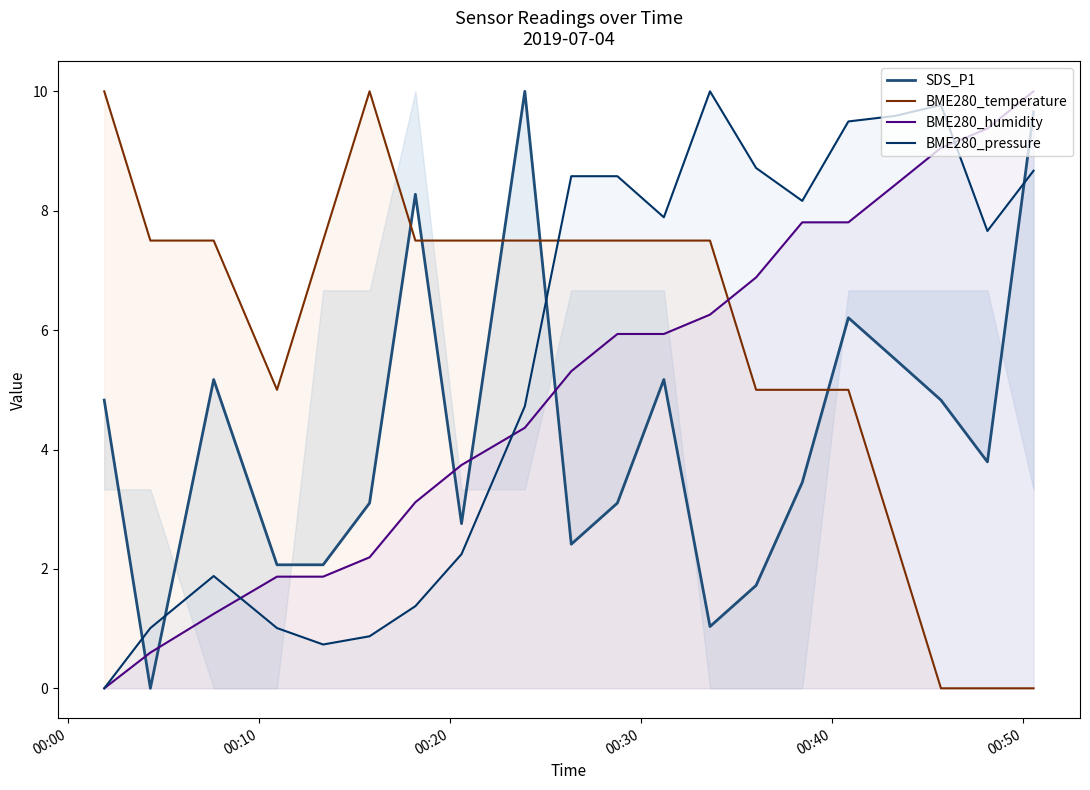

Count the number of categories in the chart.

20